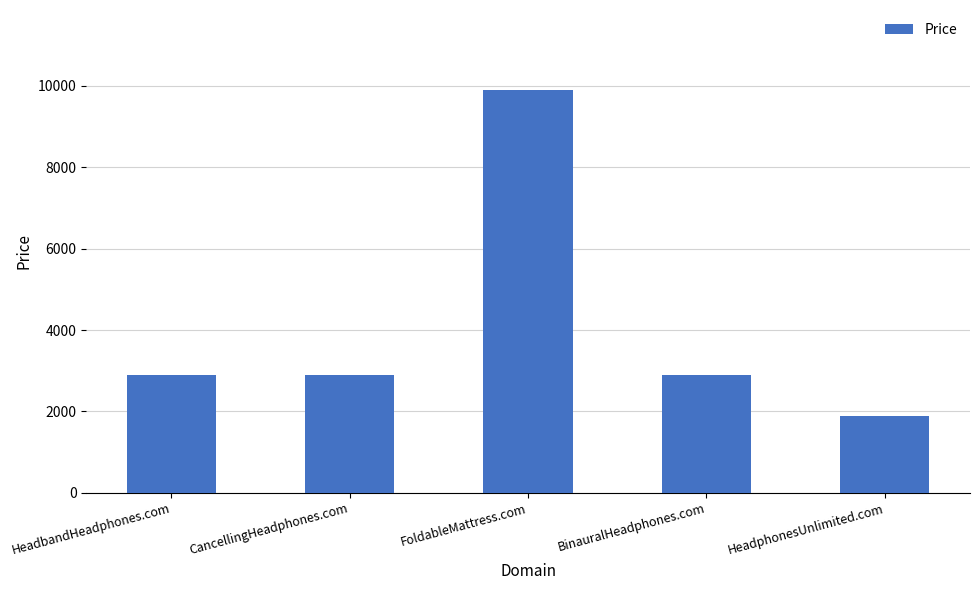

At which category does the chart reach its minimum across all series?

HeadphonesUnlimited.com